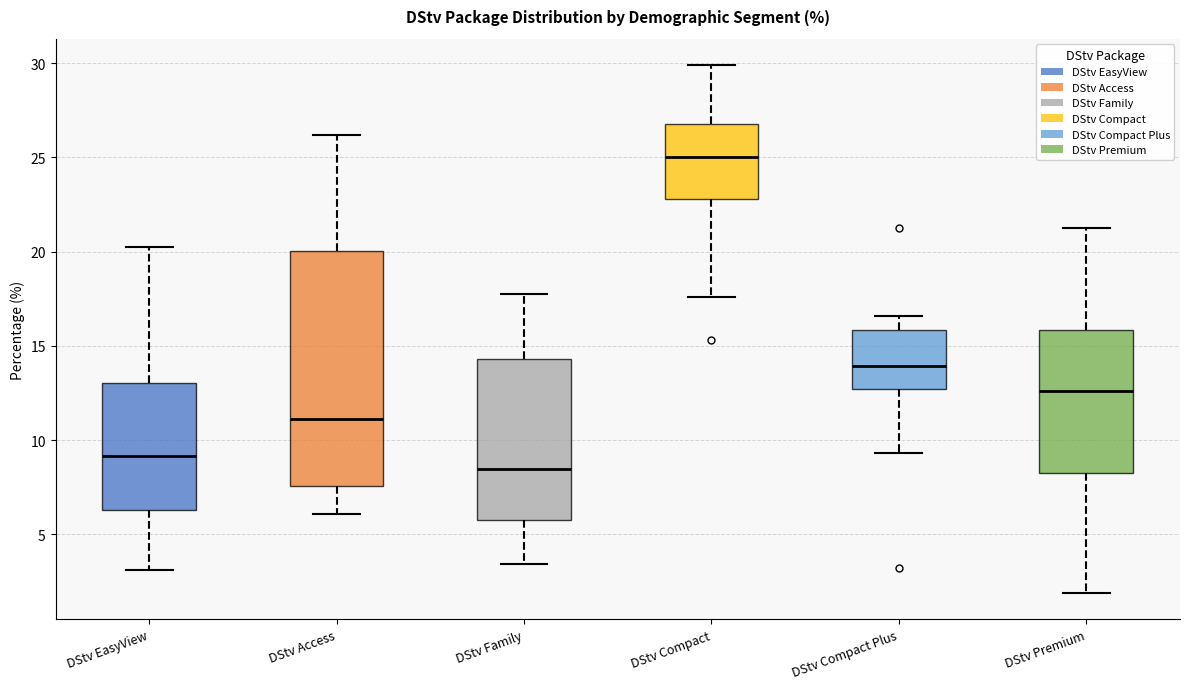

Reading left to right, read every box against the y-axis: the position of its median line, the range the box covers, and the ends of its whiskers. The values are not printed on the chart, so give them approximately, as read against the axis.

DStv EasyView: median 9.0, box 6.5 to 13.0, whiskers 3.0 to 20.5
DStv Access: median 11.0, box 7.5 to 20.0, whiskers 6.0 to 26.0
DStv Family: median 8.5, box 5.5 to 14.5, whiskers 3.5 to 17.5
DStv Compact: median 25.0, box 23.0 to 27.0, whiskers 17.5 to 30.0
DStv Compact Plus: median 14.0, box 12.5 to 16.0, whiskers 9.5 to 16.5
DStv Premium: median 12.5, box 8.5 to 16.0, whiskers 2.0 to 21.0